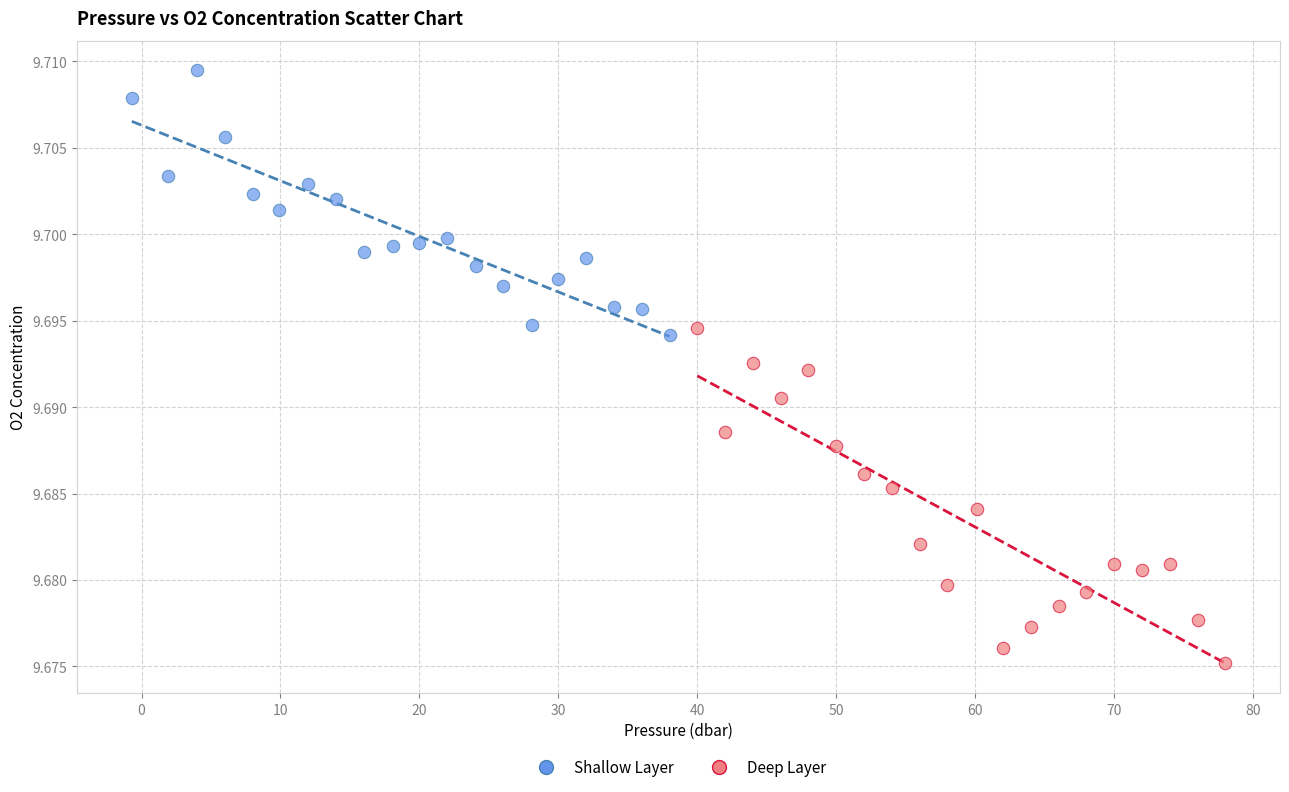

Which series has the widest spread of Y values?

Deep Layer